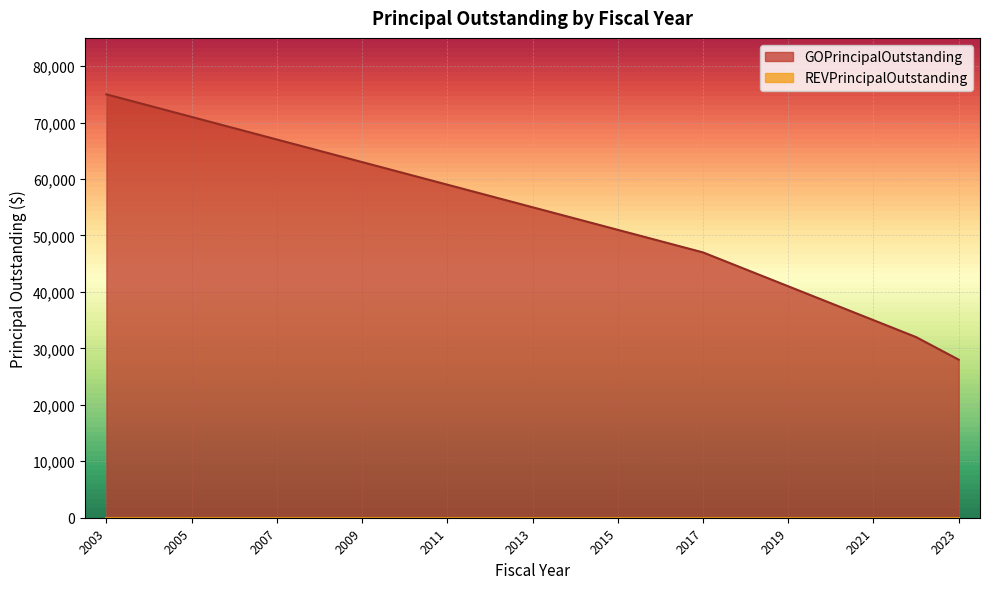

Does the chart display data point markers on the line(s)?

No